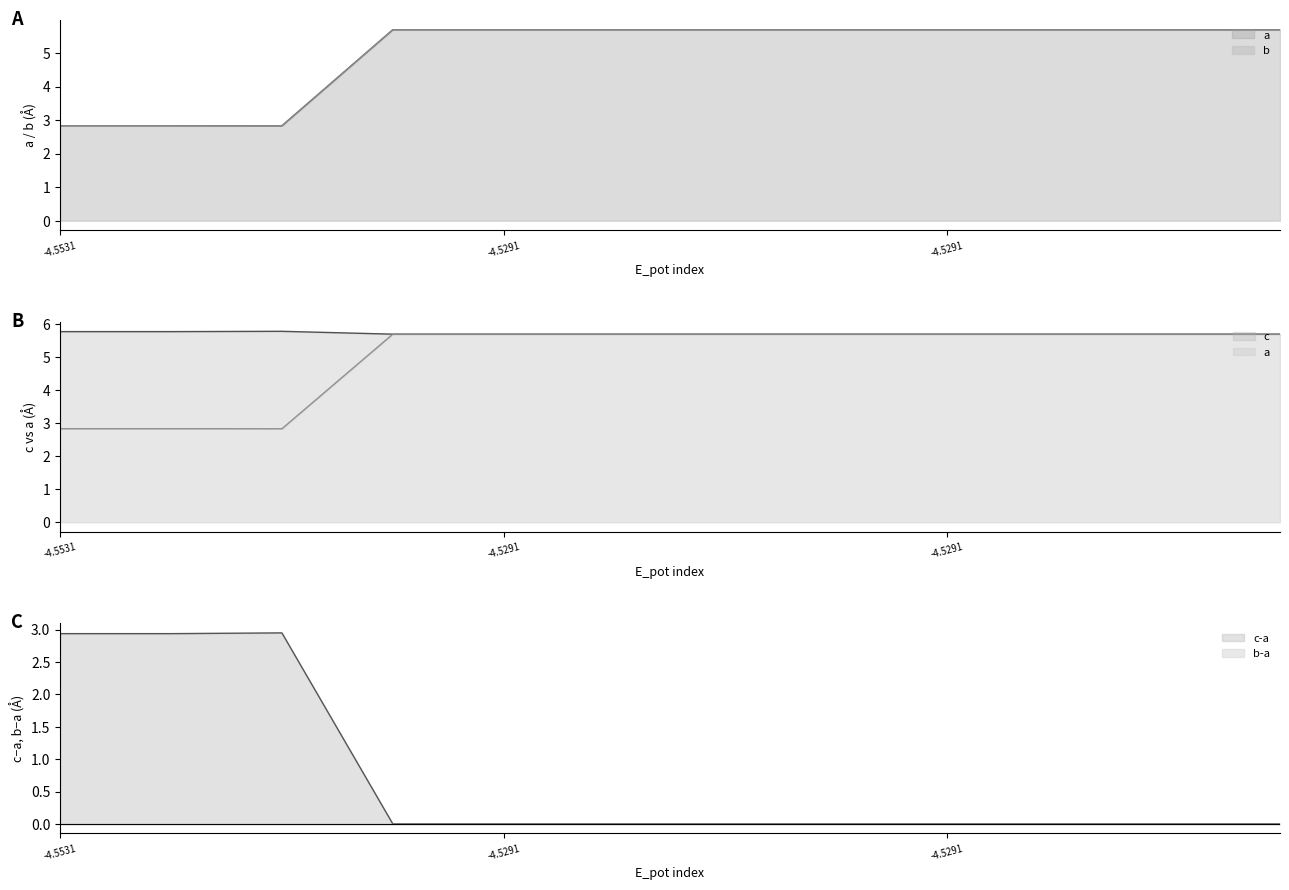

True or false: b and a cross at least once.

False